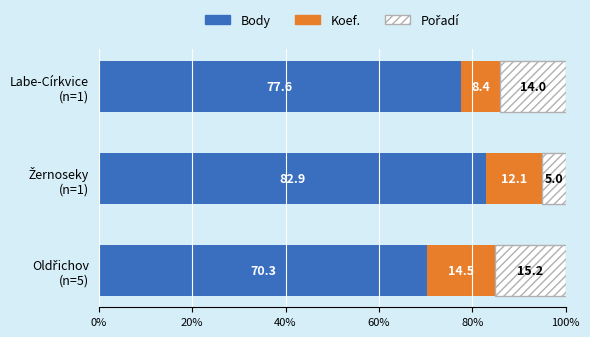

How many values in the Body series are below 77?

1